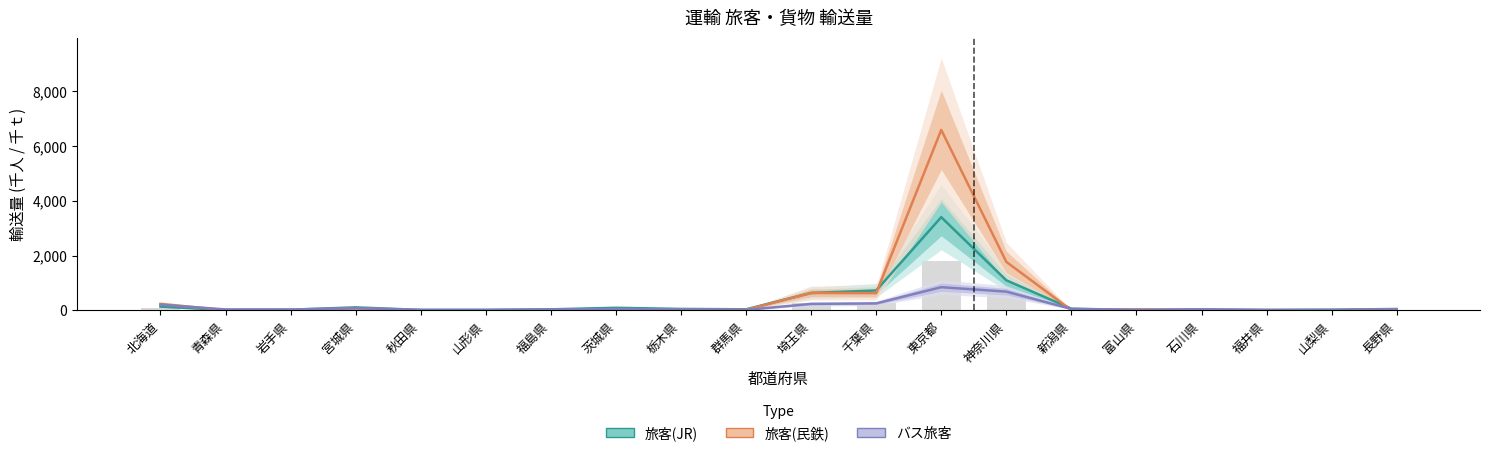

What is the label of the 11th bar from the left?

埼玉県